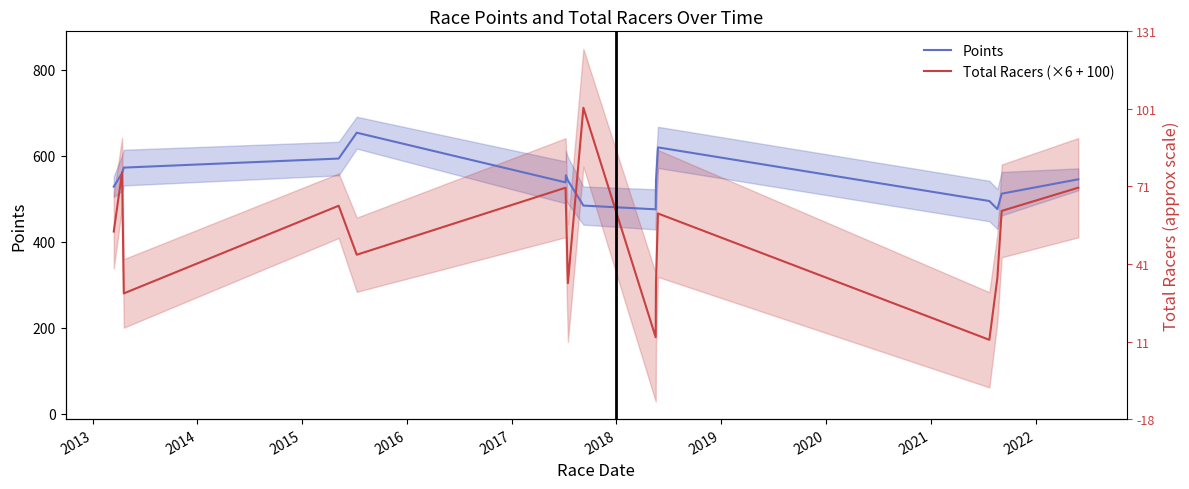

Which series ends up on top after the final intersection of Total Racers (×6 + 100) and Points?

Points